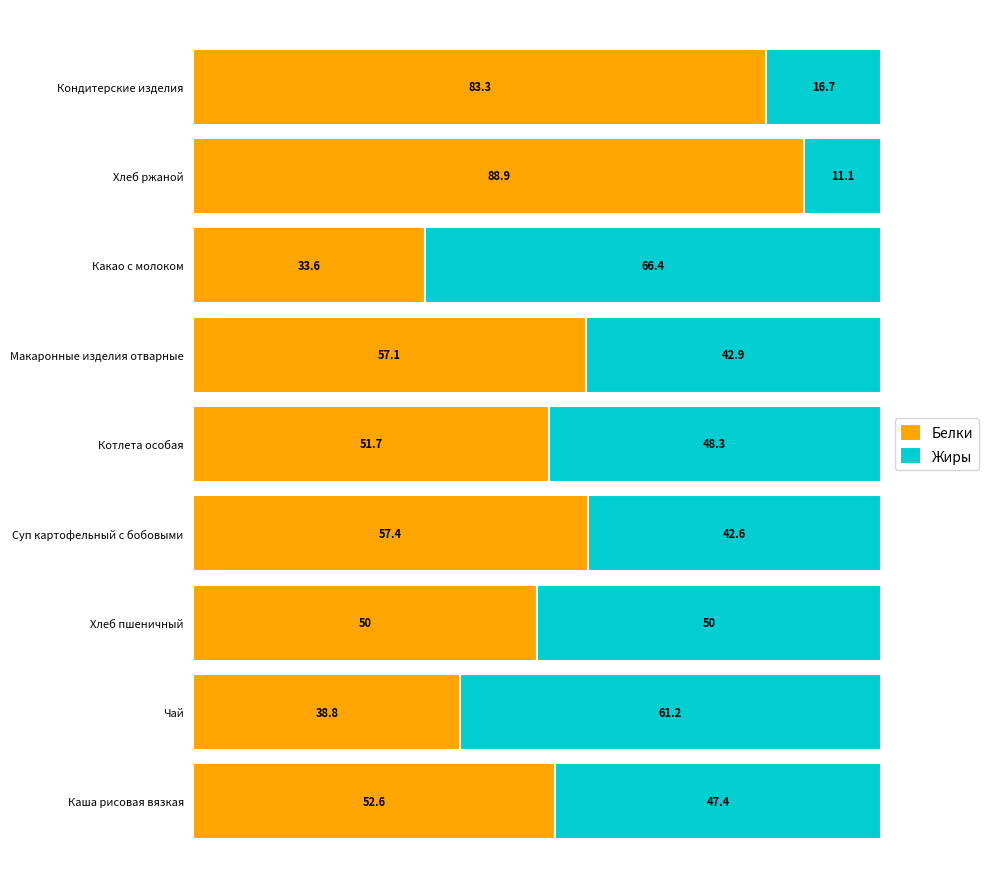

What are all the series names shown in the legend?

Белки, Жиры